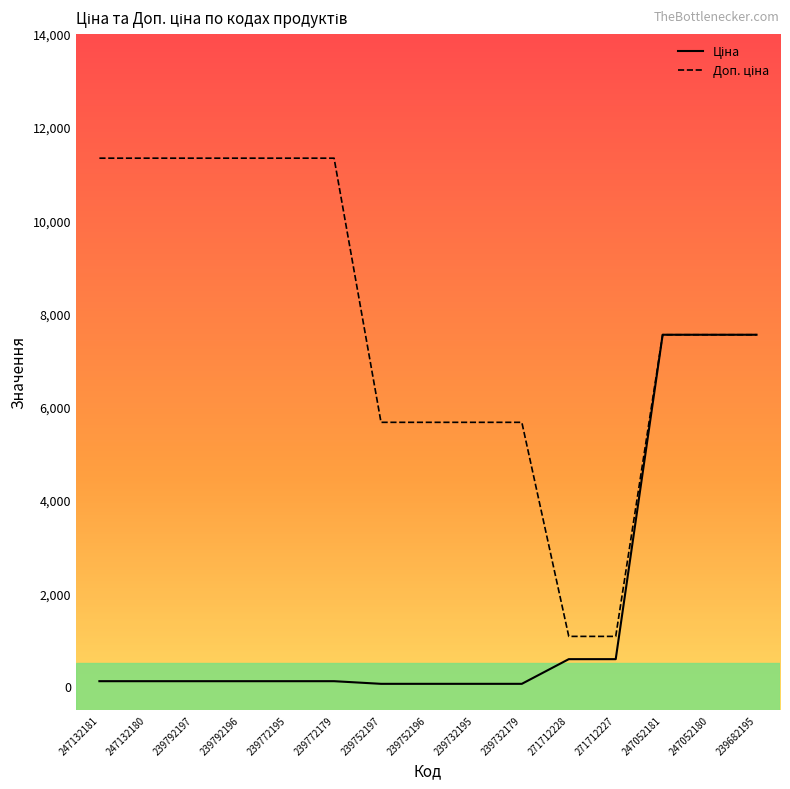

What is the difference between the highest and lowest values at 271712227?

488.5